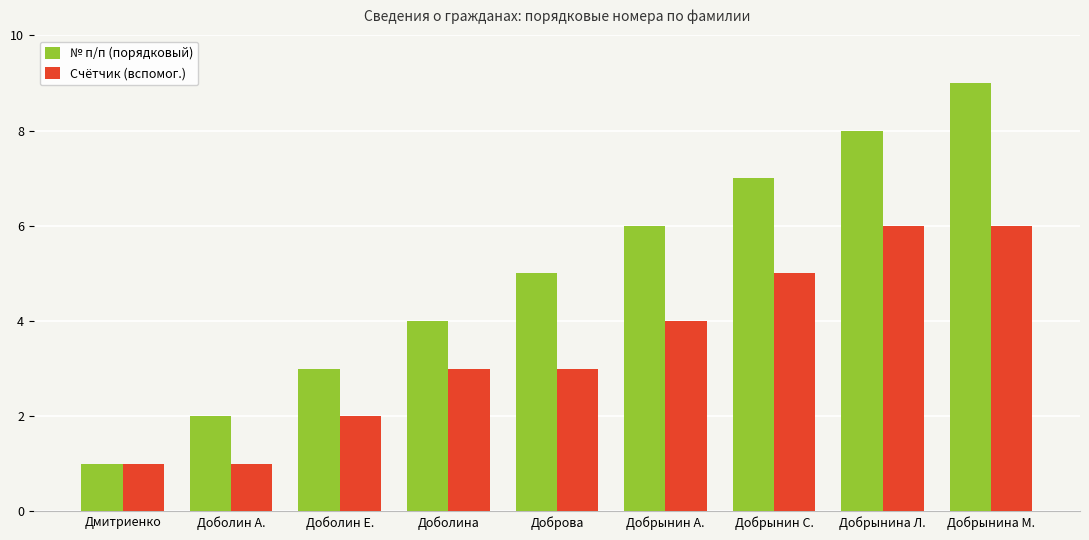

Which series has the widest spread of values?

№ п/п (порядковый)